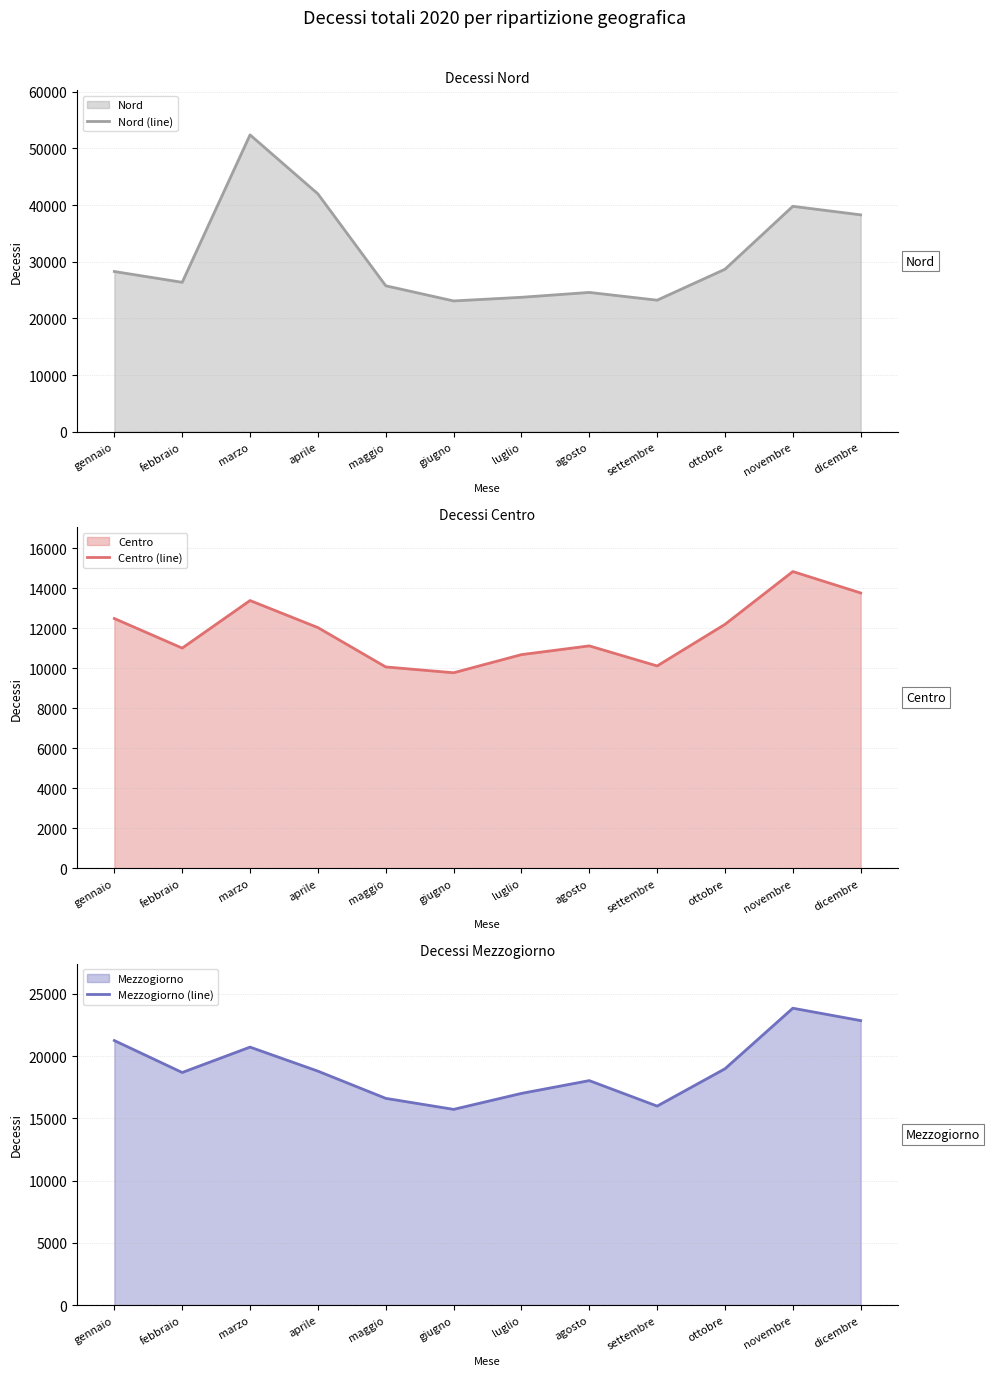

Which label corresponds to the smallest value in the chart?

giugno